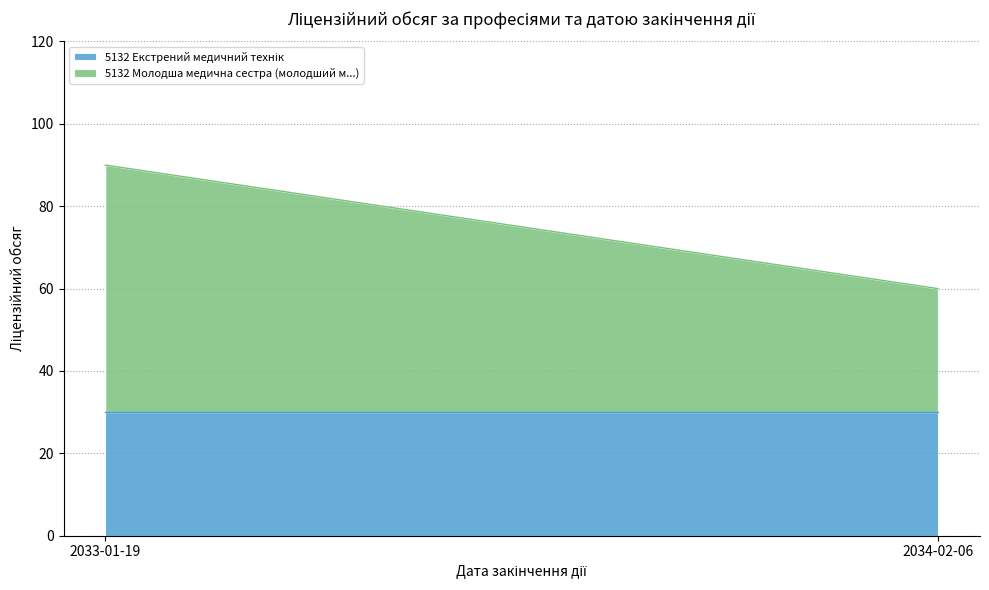

Between 2034-02-06 and 2033-01-19, which is larger?

2034-02-06